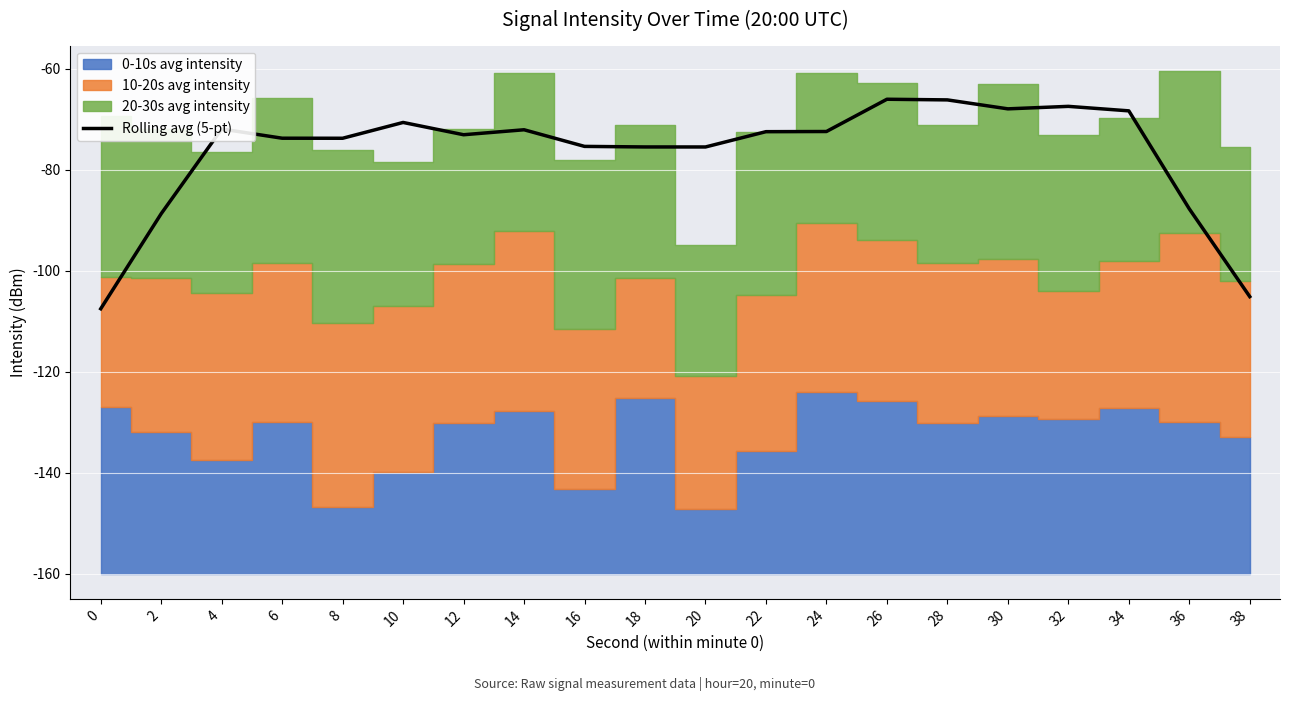

True or false: there are more than 2 points higher than both neighbors.

True